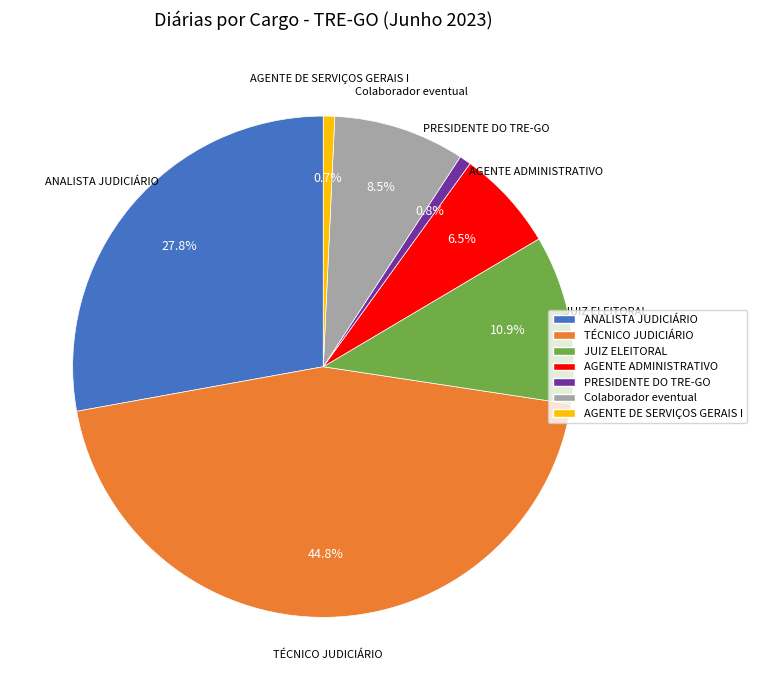

To the nearest percent, what is the difference between the JUIZ ELEITORAL and AGENTE DE SERVIÇOS GERAIS I slice percentages?

10%